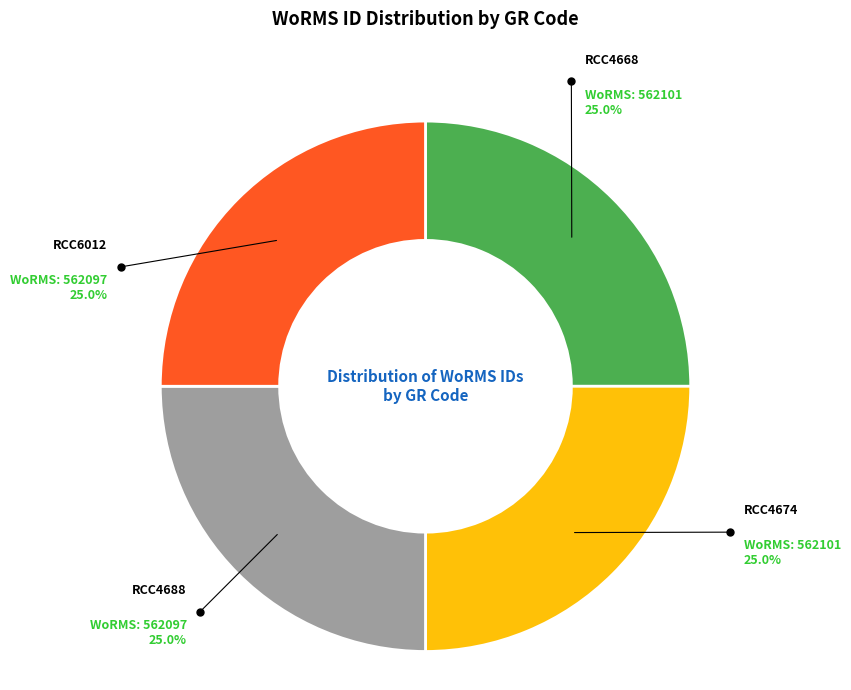

What percentage is NOT represented by RCC4688?

75.0%